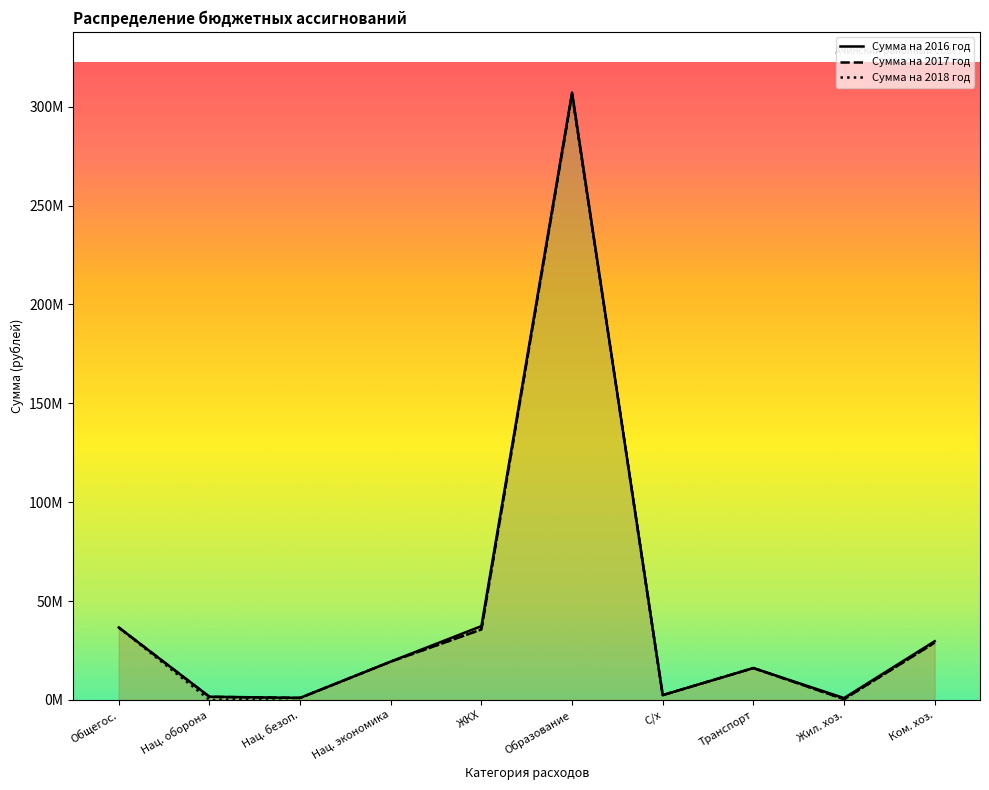

At which category is the sum across all series the highest?

Образование